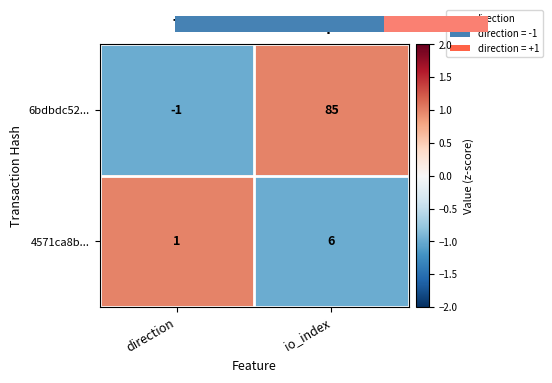

The value of 6bdbdc52... at direction is -0.3. True or false?

False